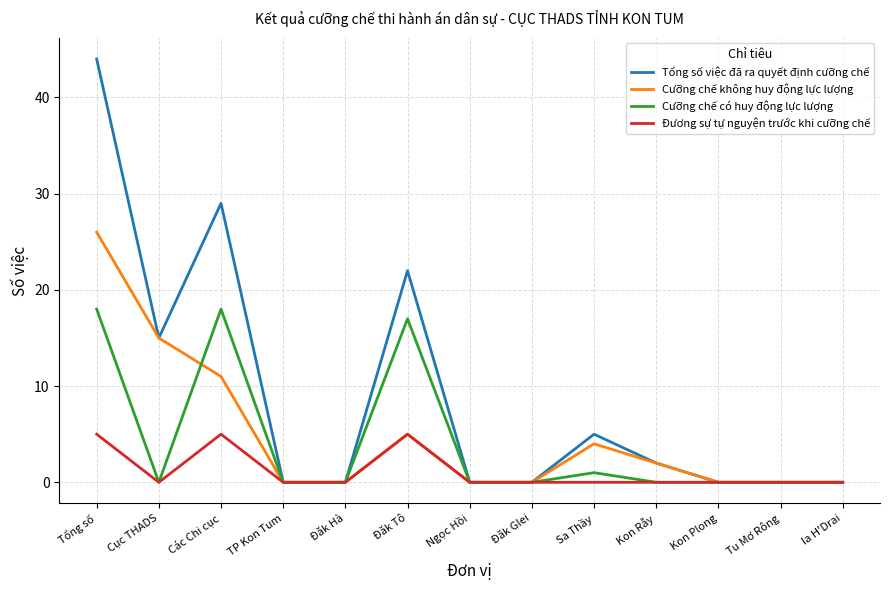

Between Tổng số and Sa Thầy, which series saw the biggest shift?

Tổng số việc đã ra quyết định cưỡng chế